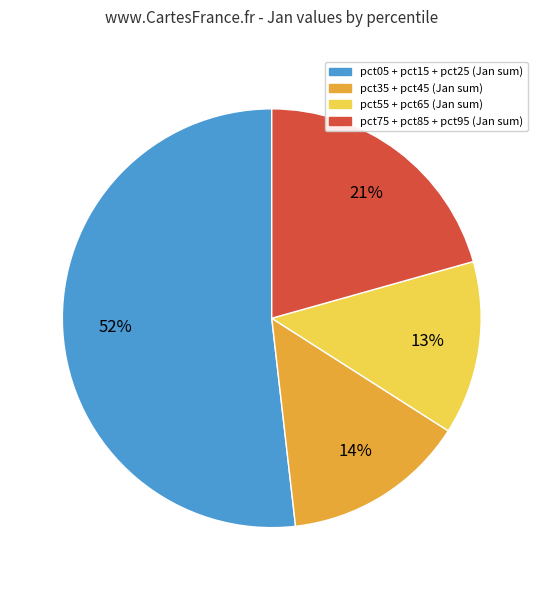

To the nearest percent, what is the average slice percentage?

25%